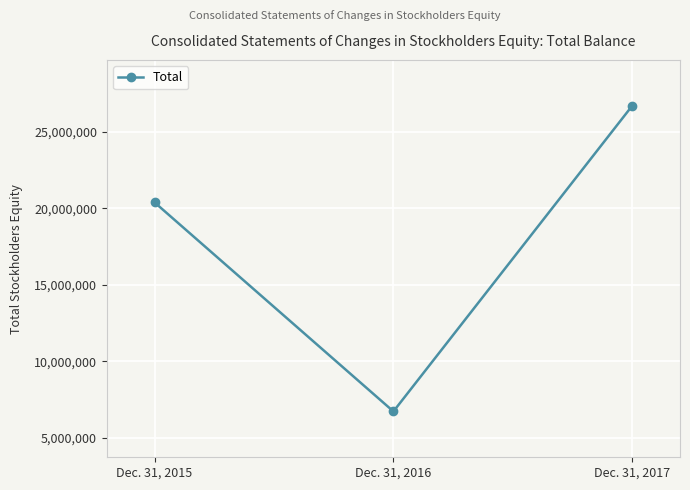

At which category does the chart reach its minimum across all series?

Dec. 31, 2016